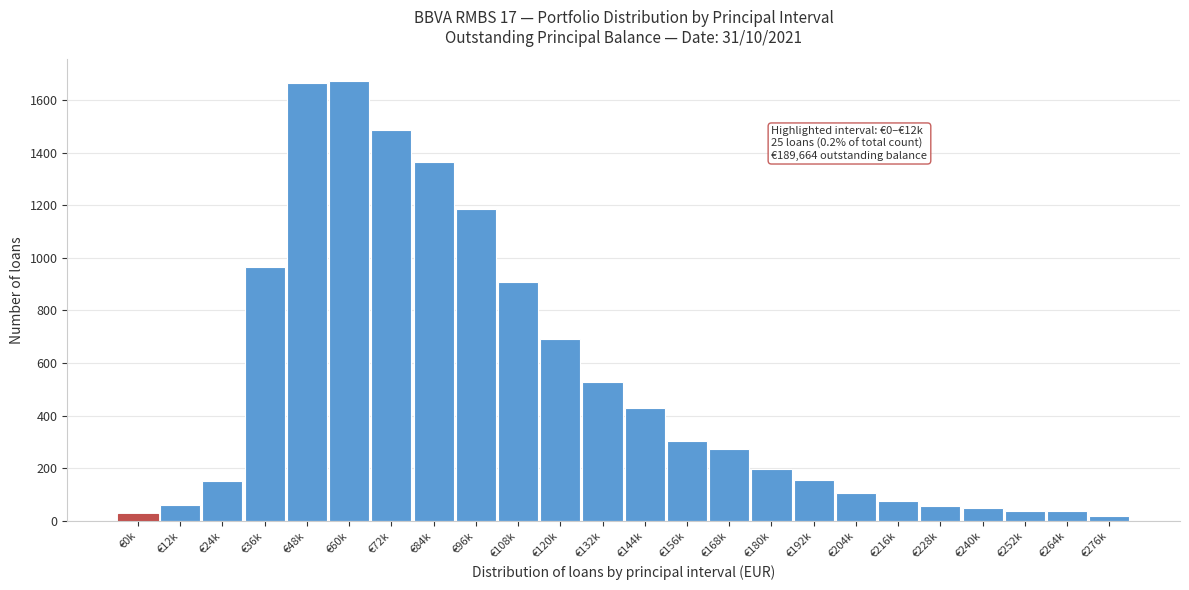

The value at €180k is 197. True or false?

True